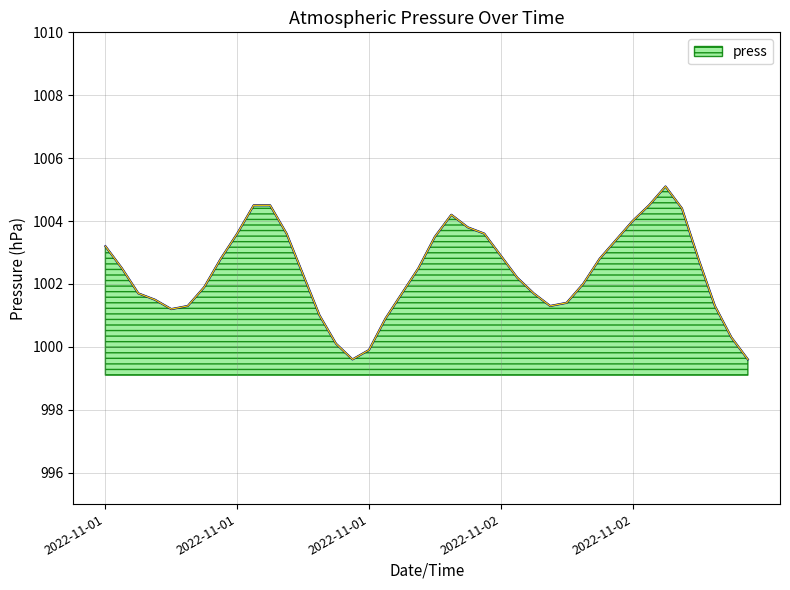

What is the difference between the maximum and minimum values?

5.5